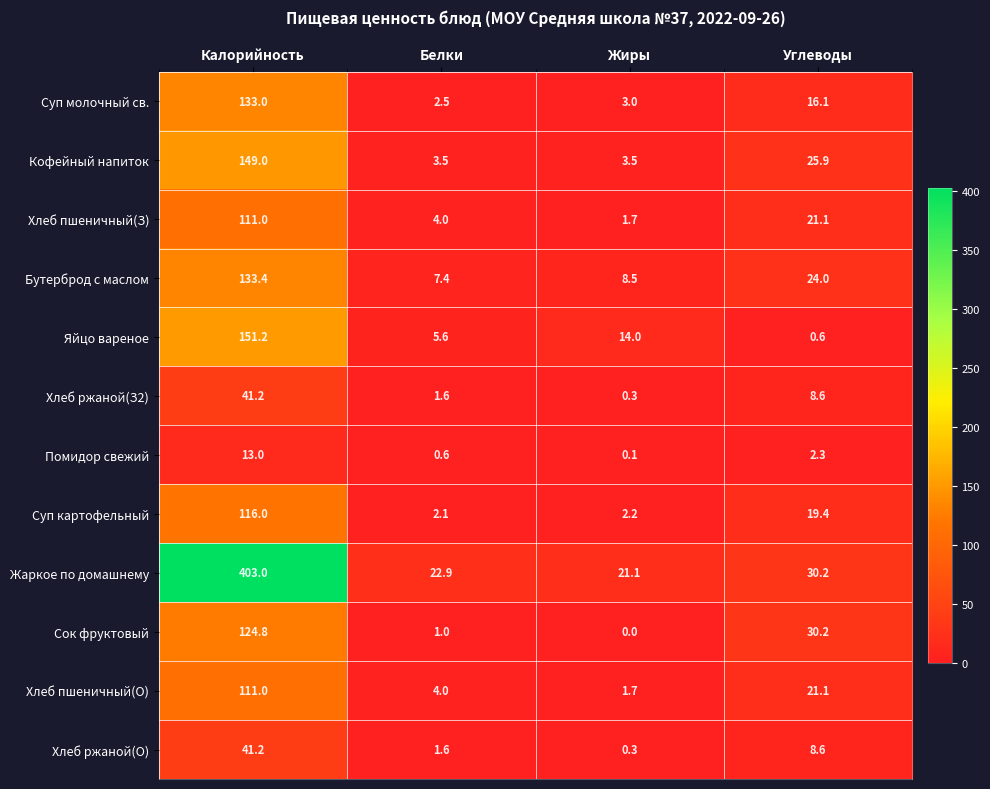

Is the value of Хлеб пшеничный(О) at Жиры greater than the value of Помидор свежий at Белки?

Yes